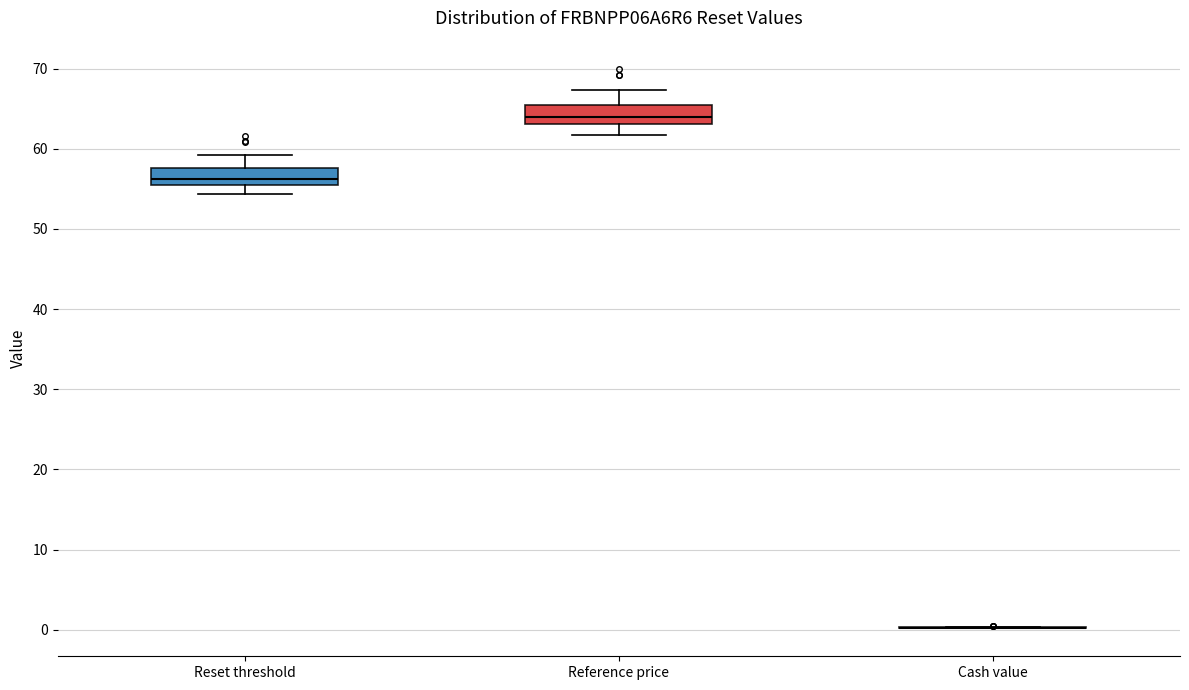

Reading left to right, transcribe this box plot: for each box, give where its median line is, the range the box spans, and where its two whiskers end, as read against the y-axis. The values are not printed on the chart, so give them approximately, as read against the axis.

Reset threshold: median 56 (inside the box), box 56 to 58, whiskers 54 to 59
Reference price: median 64, box 63 to 65, whiskers 62 to 67
Cash value: box collapsed to a line at 0, whiskers 0 to 0